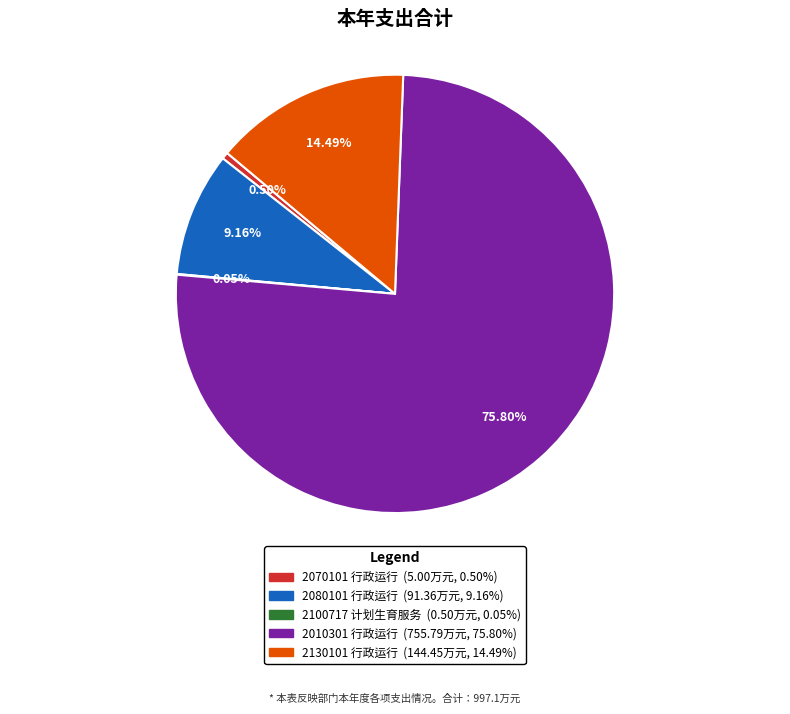

To the nearest percent, what percentage of the pie is 2080101 行政运行?

9%